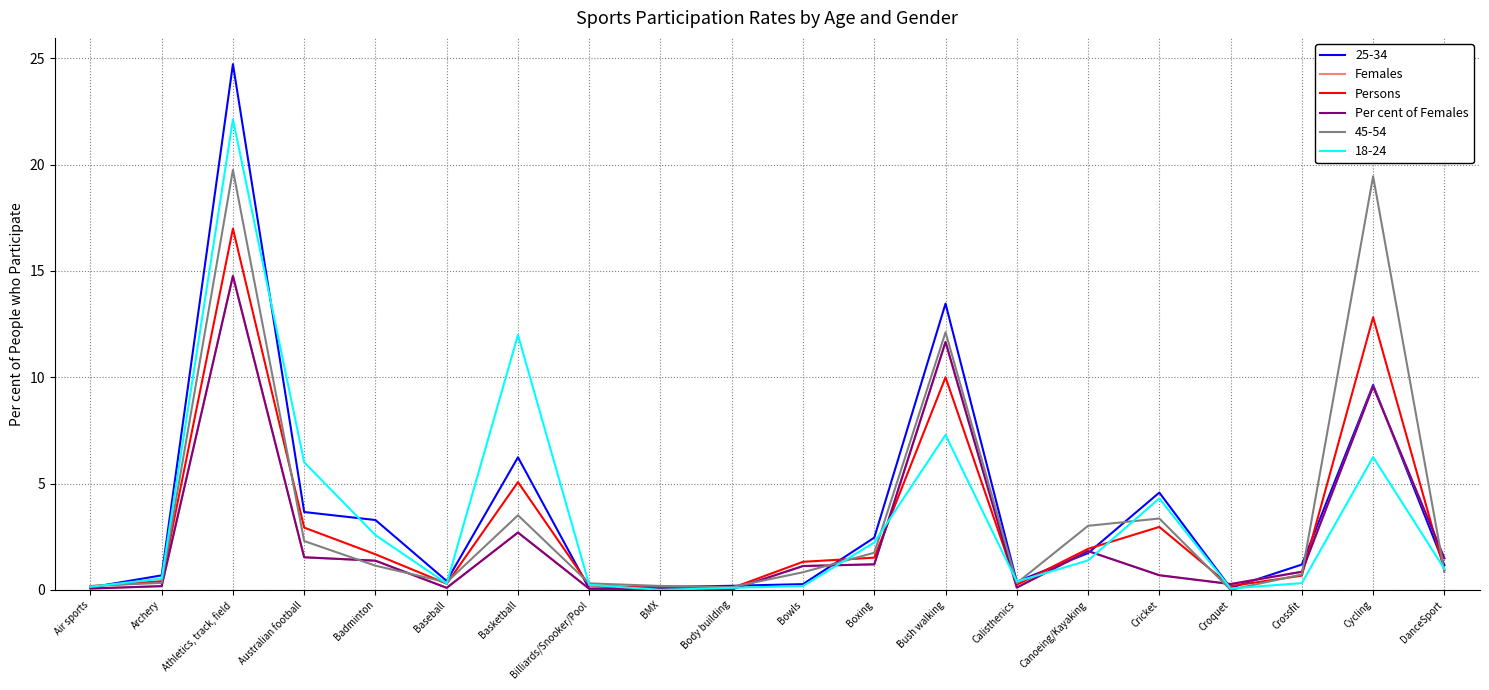

Does the chart have visible grid lines?

Yes